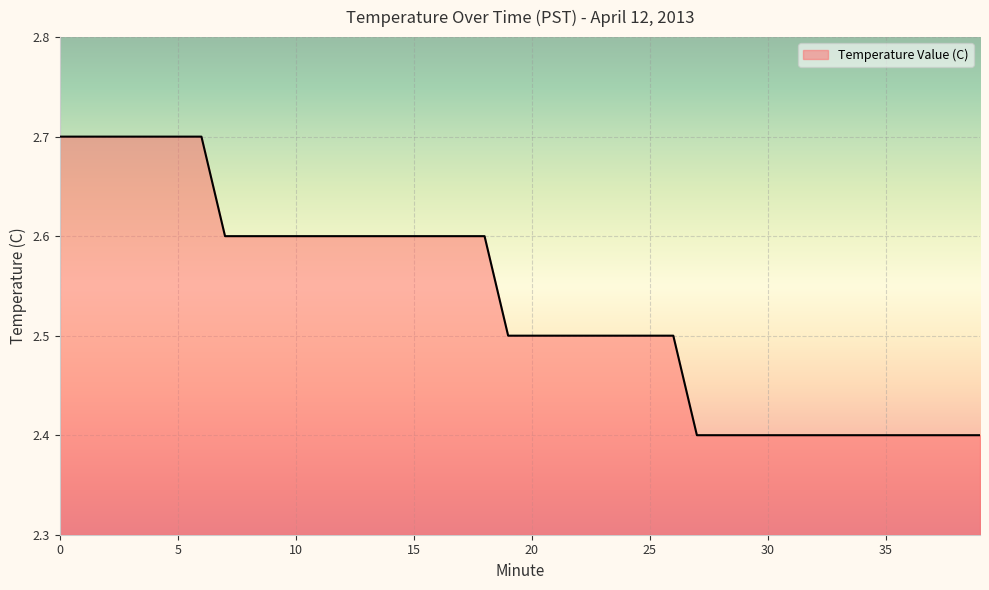

What is the difference between the maximum and minimum values?

0.3